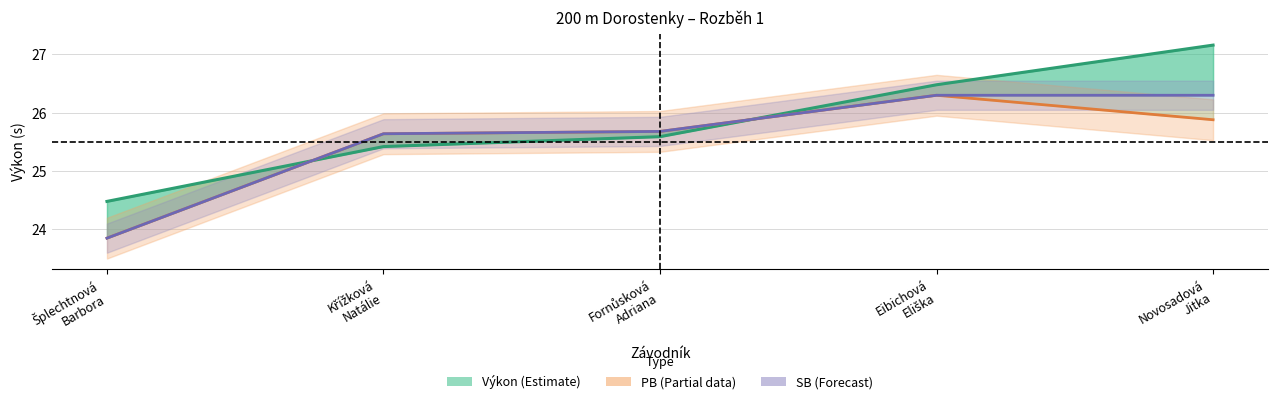

True or false: SB and PB cross at least once.

False